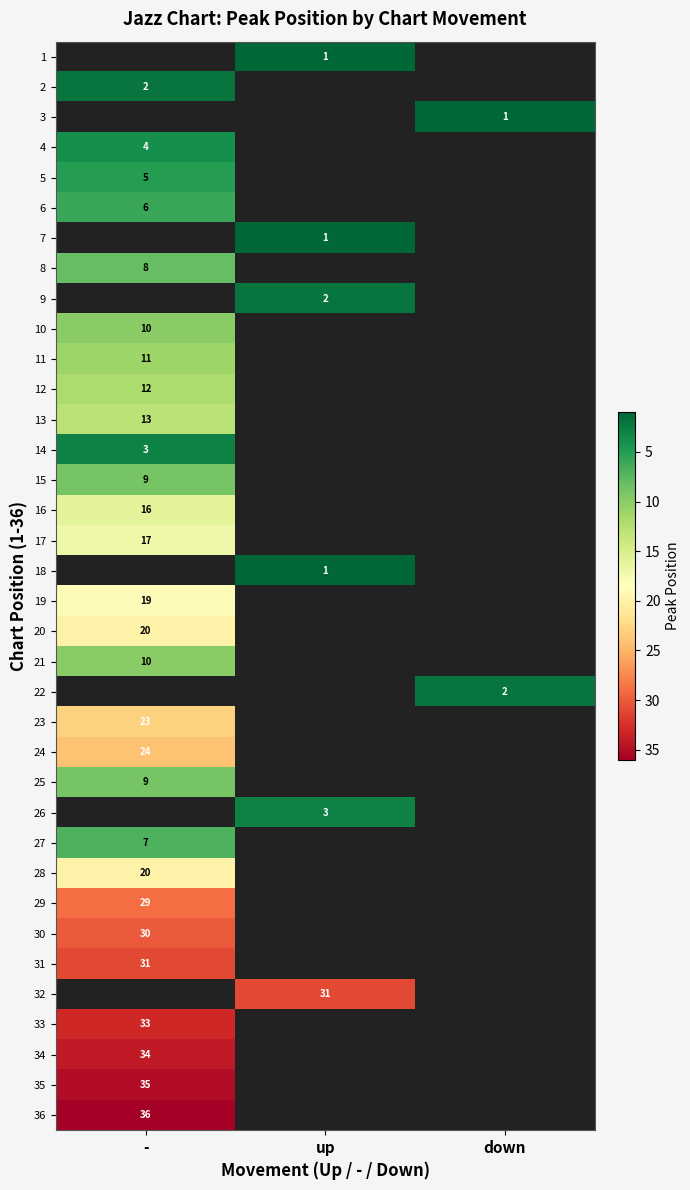

What is the greatest value displayed?

36.0